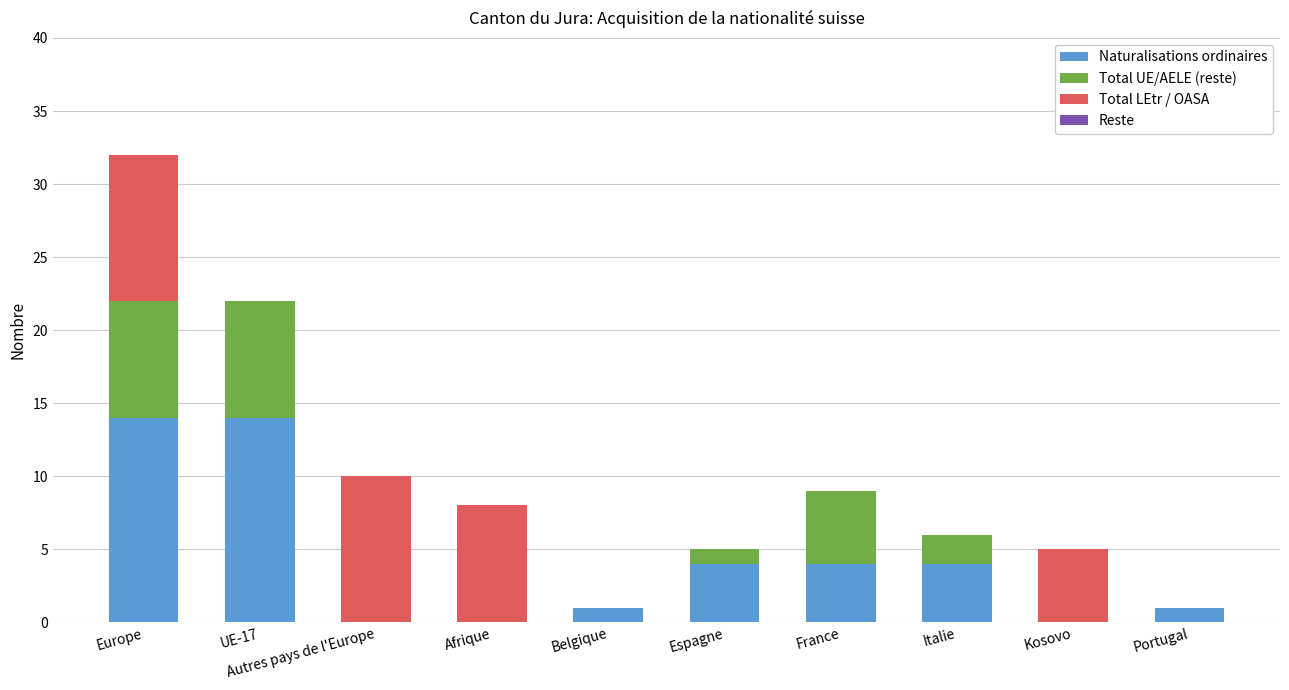

Is it true that Naturalisations ordinaires equals 0 at Afrique?

True